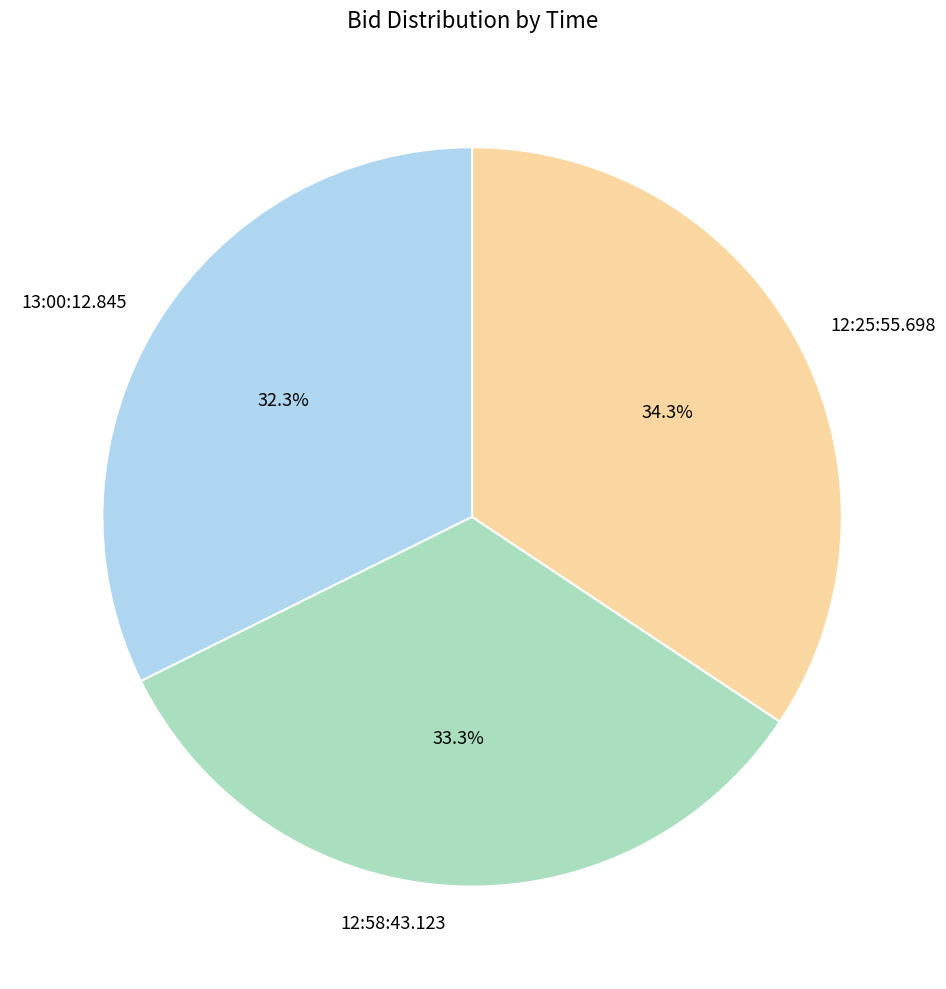

Which has a higher value, 13:00:12.845 or 12:58:43.123?

12:58:43.123